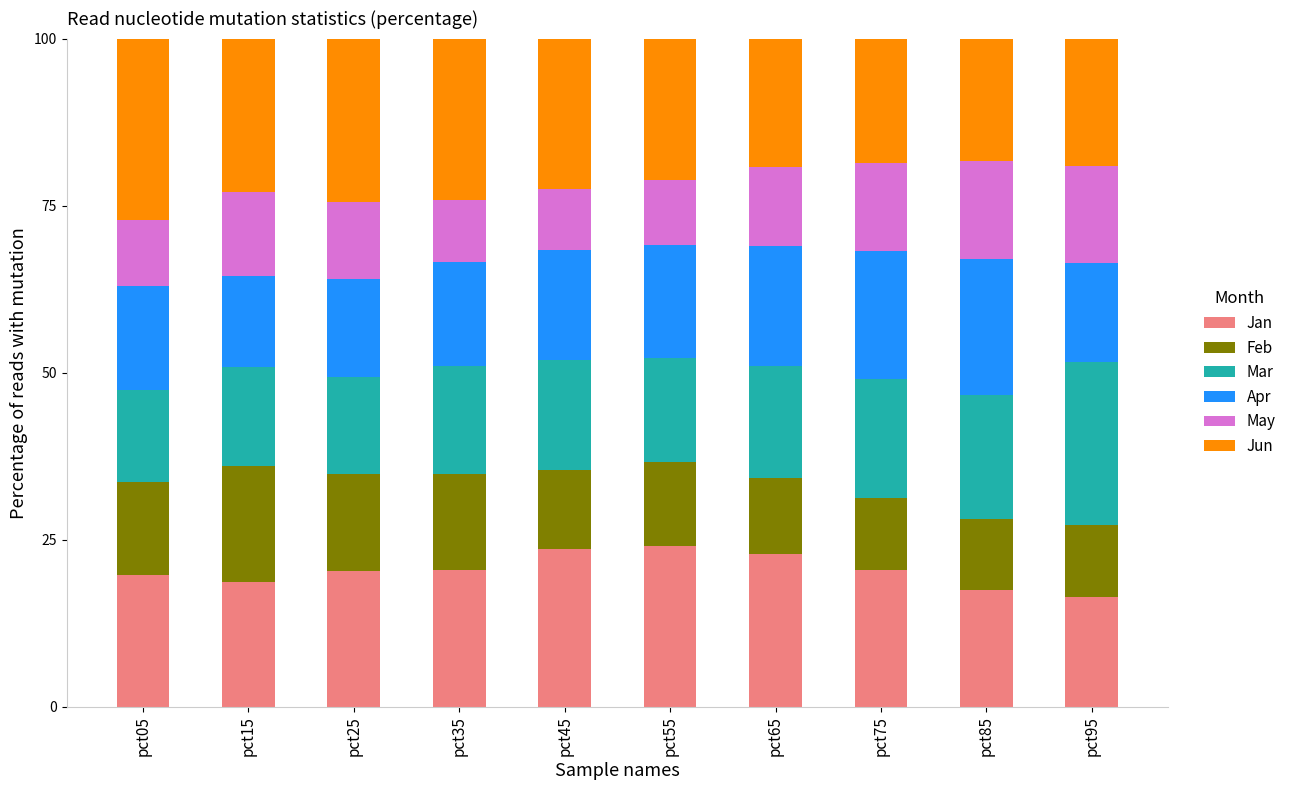

What is the average value of the Jan series?

20.4